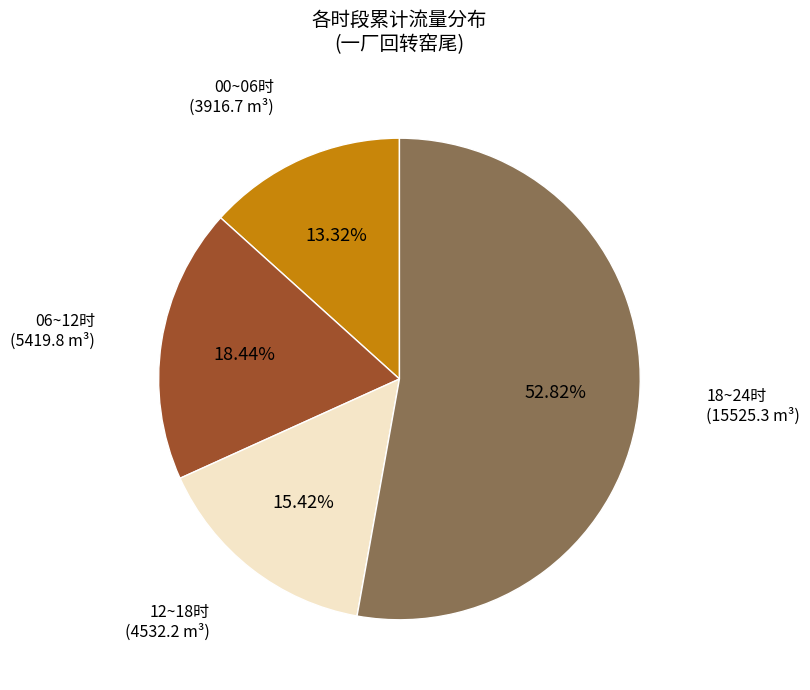

Combined, do 12~18时 and 00~06时 account for over 50%?

No